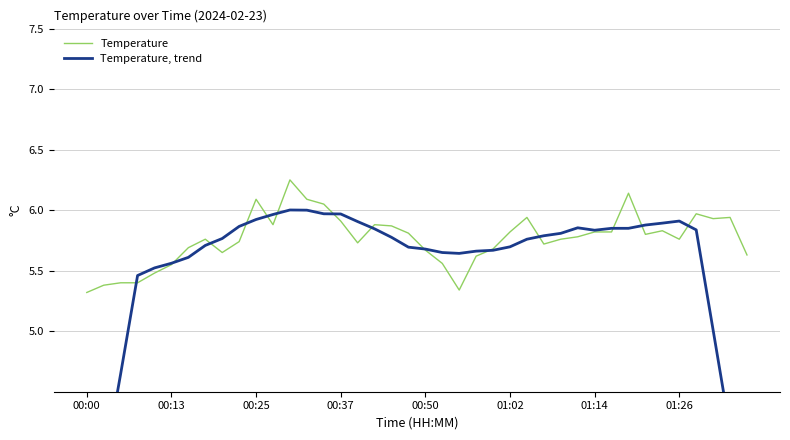

What is the sum of the Temperature, trend values at 18 and 17?

11.6